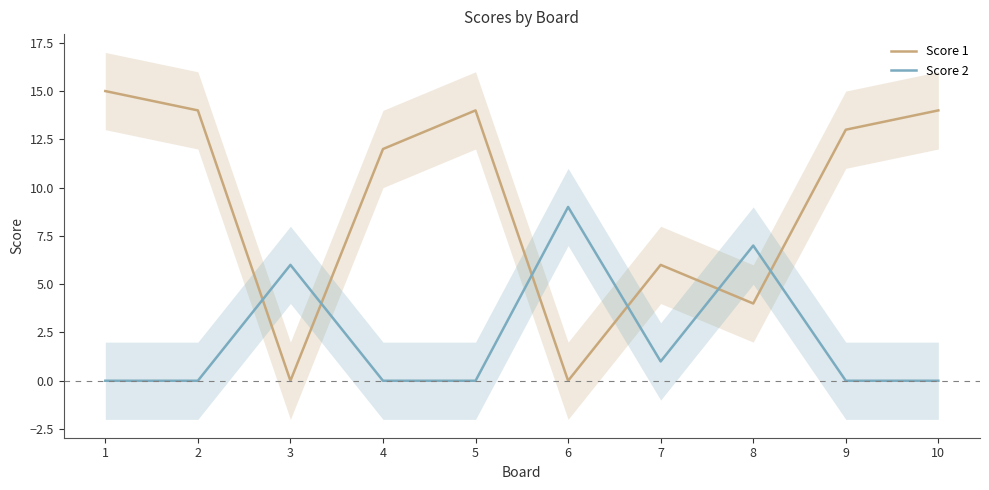

How many lines are shown in the chart?

2